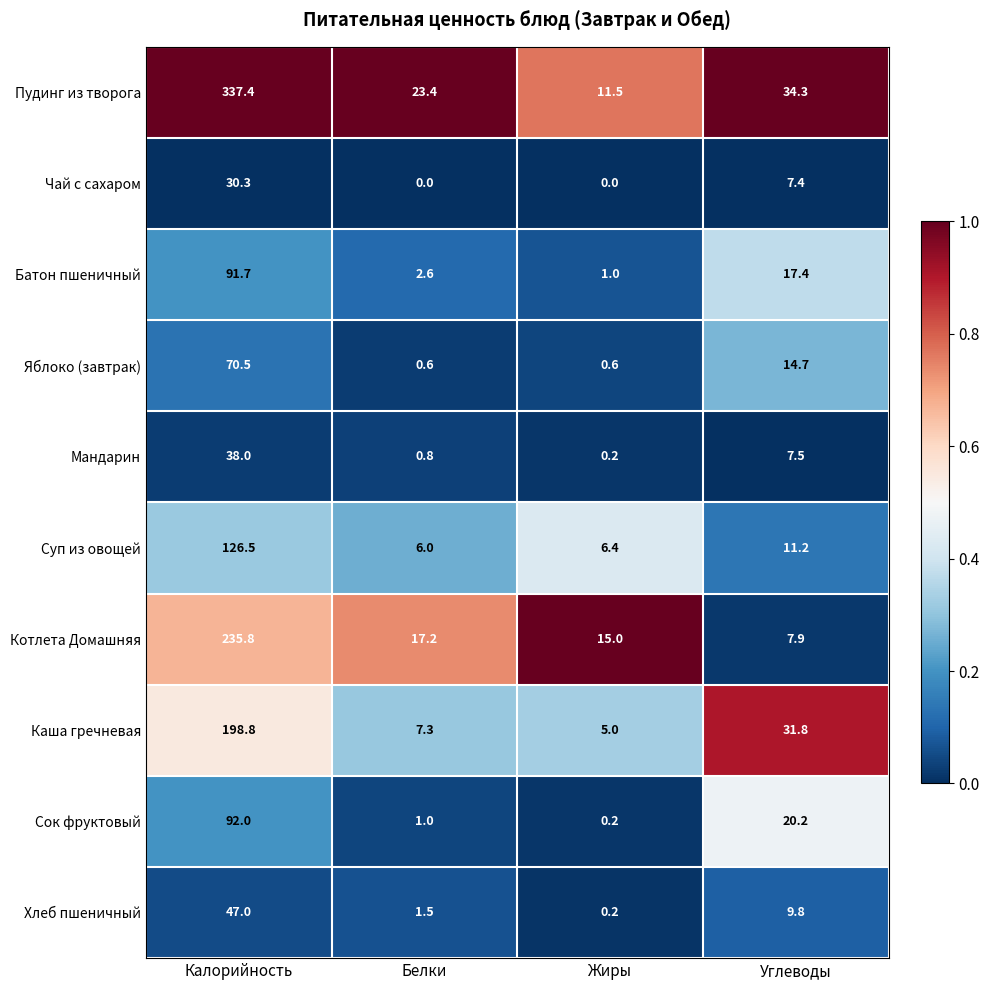

The value of Каша гречневая at Жиры is 5.0. True or false?

True